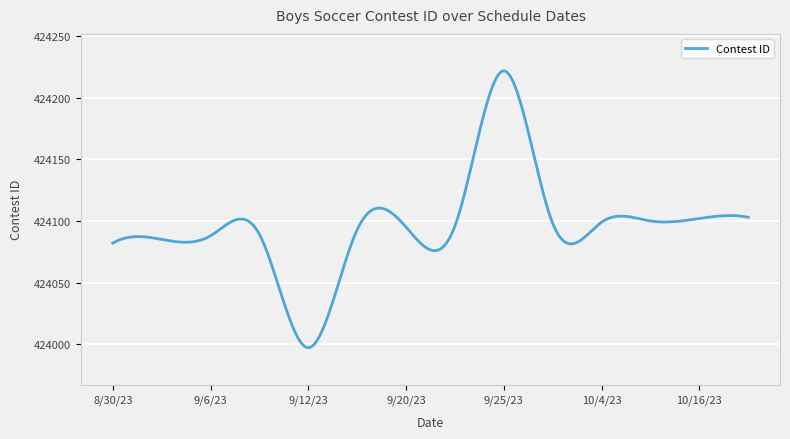

What is the smallest value displayed?

423997.0